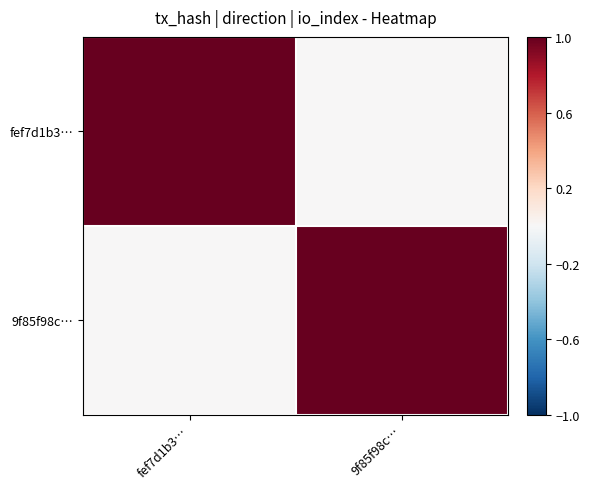

Rank the series at fef7d1b3… from highest to lowest value.

fef7d1b3…, 9f85f98c…